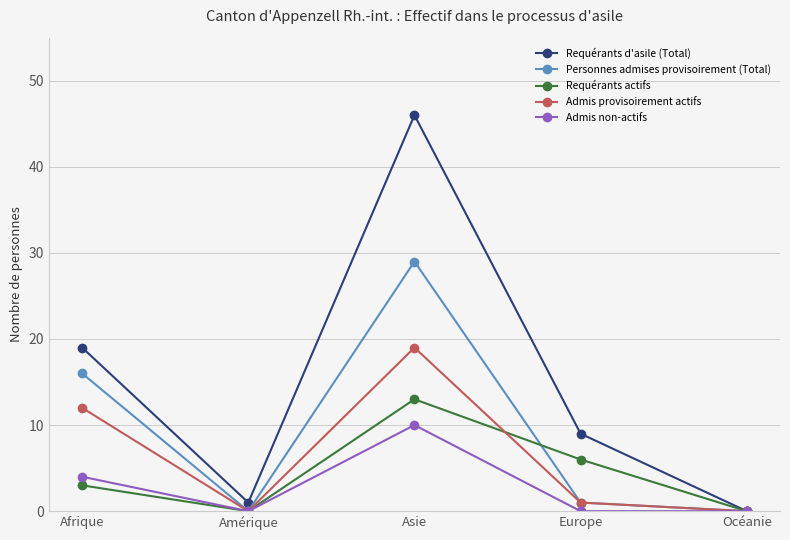

At which category does Admis non-actifs reach its first local peak?

Asie